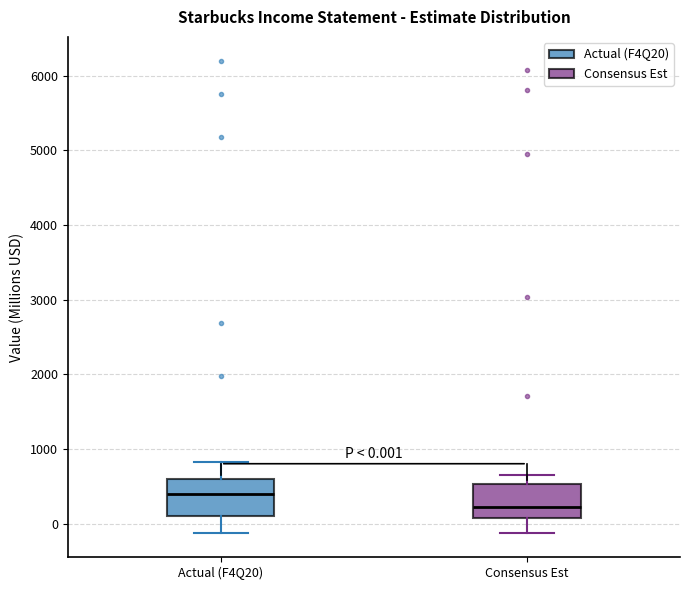

Which box has the lowest median line?

Consensus Est